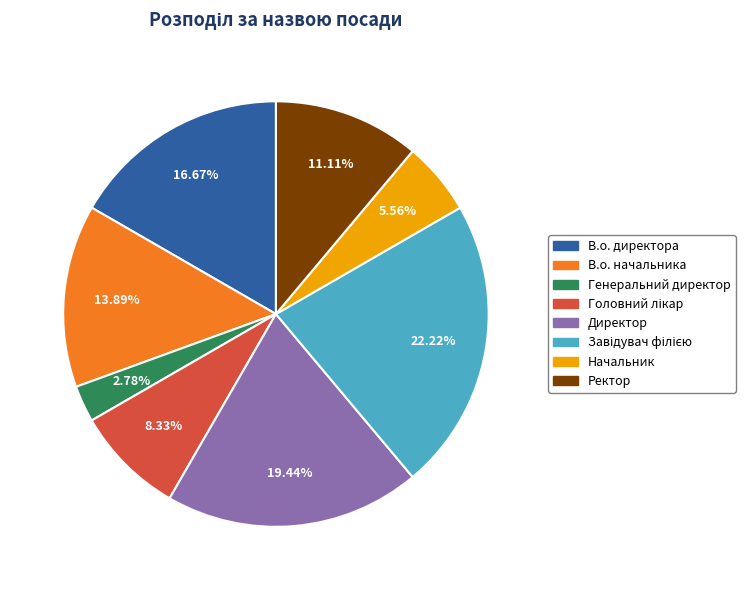

Approximately how many times larger is the value at Генеральний директор compared to Начальник?

0.5